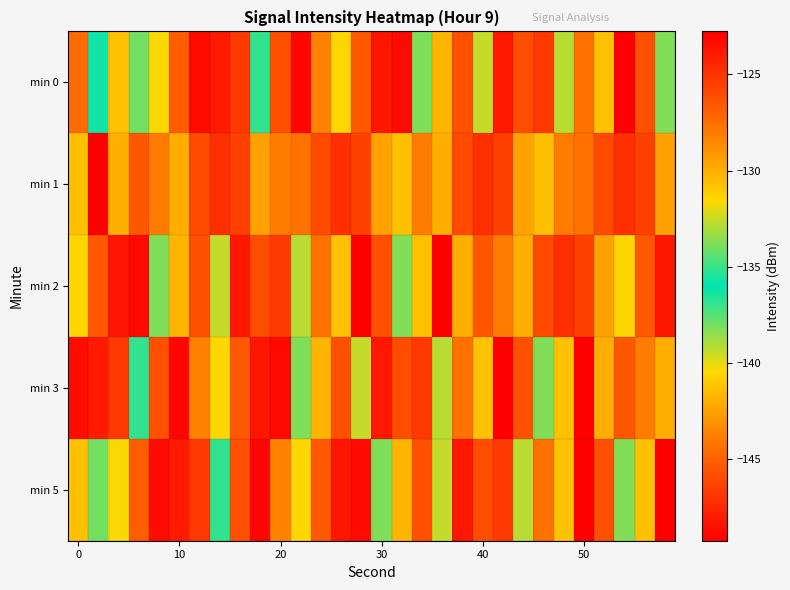

What is the minimum value shown in the chart?

-149.2